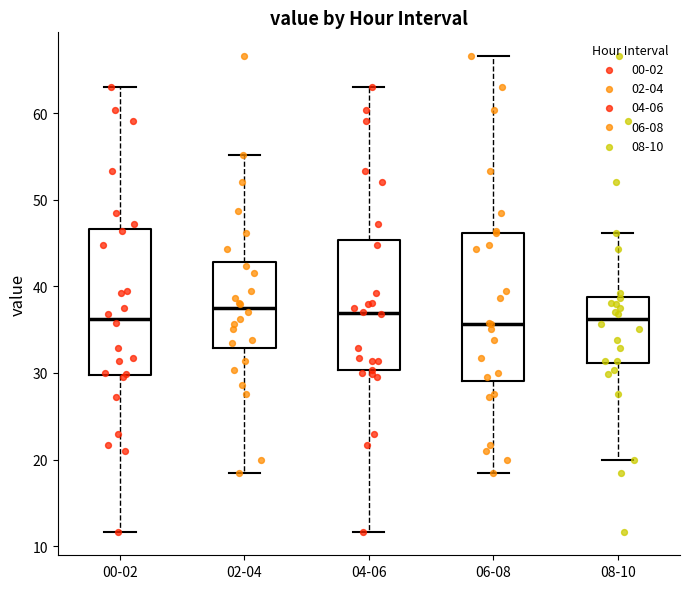

Reading left to right, transcribe this box plot: for each box, give where its median line is, the range the box spans, and where its two whiskers end, as read against the y-axis. The values are not printed on the chart, so give them approximately, as read against the axis.

00-02: median 36, box 30 to 47, whiskers 12 to 63
02-04: median 38, box 33 to 43, whiskers 18 to 55
04-06: median 37, box 30 to 45, whiskers 12 to 63
06-08: median 36, box 29 to 46, whiskers 18 to 67
08-10: median 36, box 31 to 39, whiskers 20 to 46